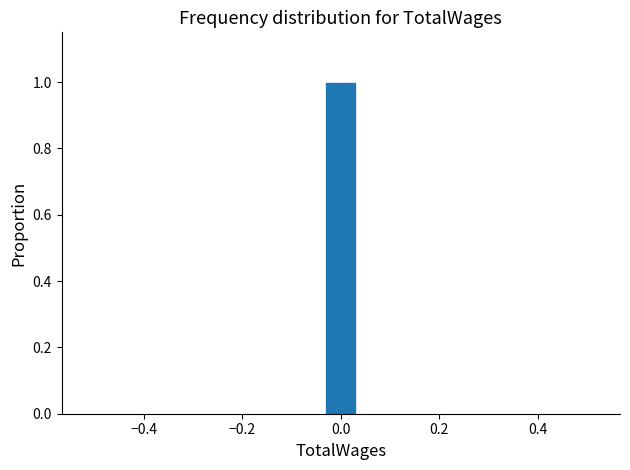

Around what value on the x-axis is the tallest bar? Give the approximate position of its centre, as read against the axis.

0.00